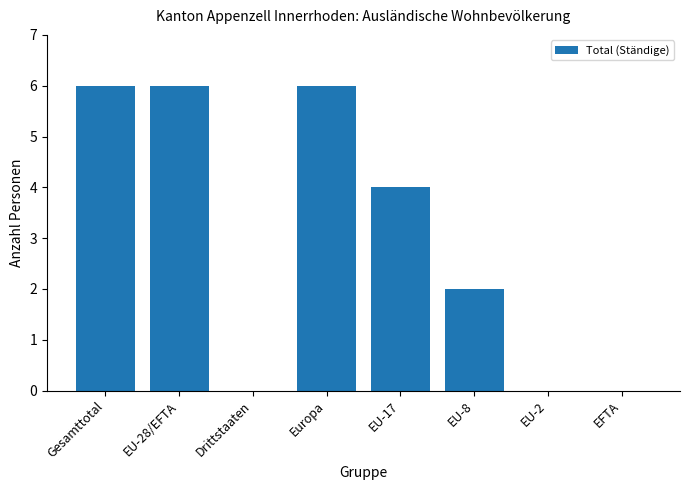

Reading left to right, list all the values displayed in this chart.

6	6	0	6	4	2	0	0